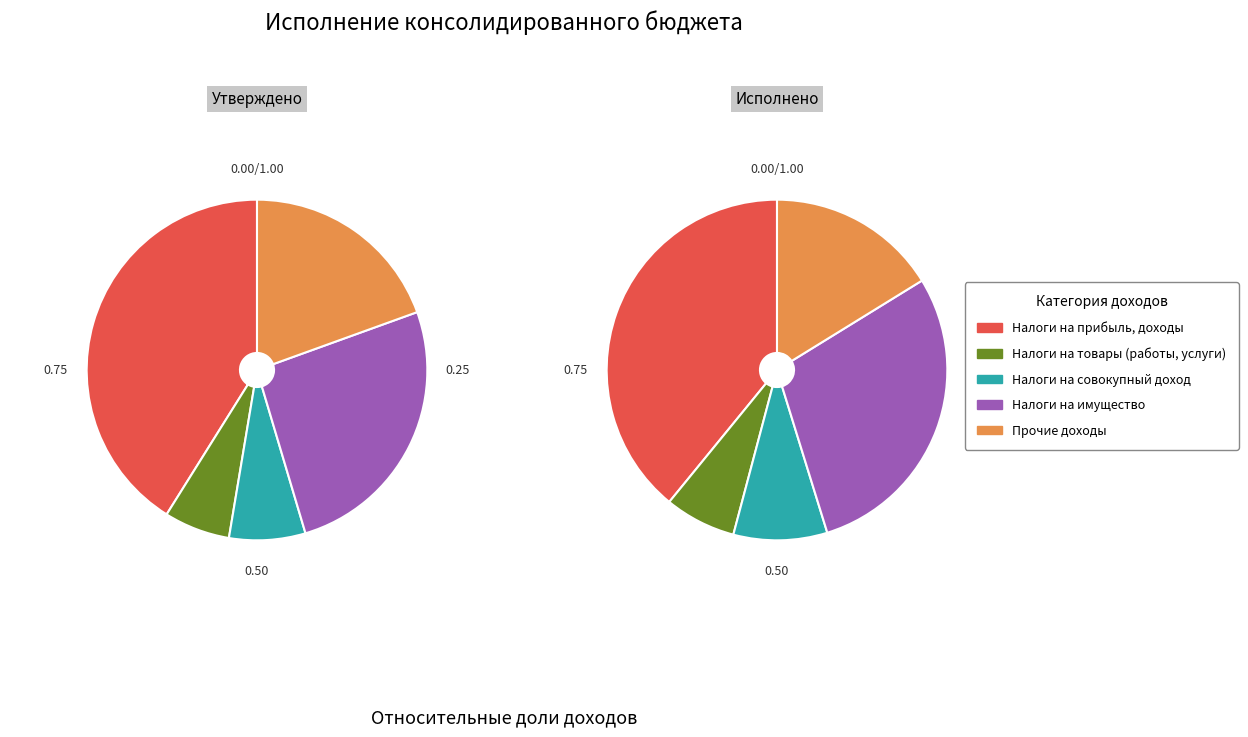

Count the number of slices in the pie.

5